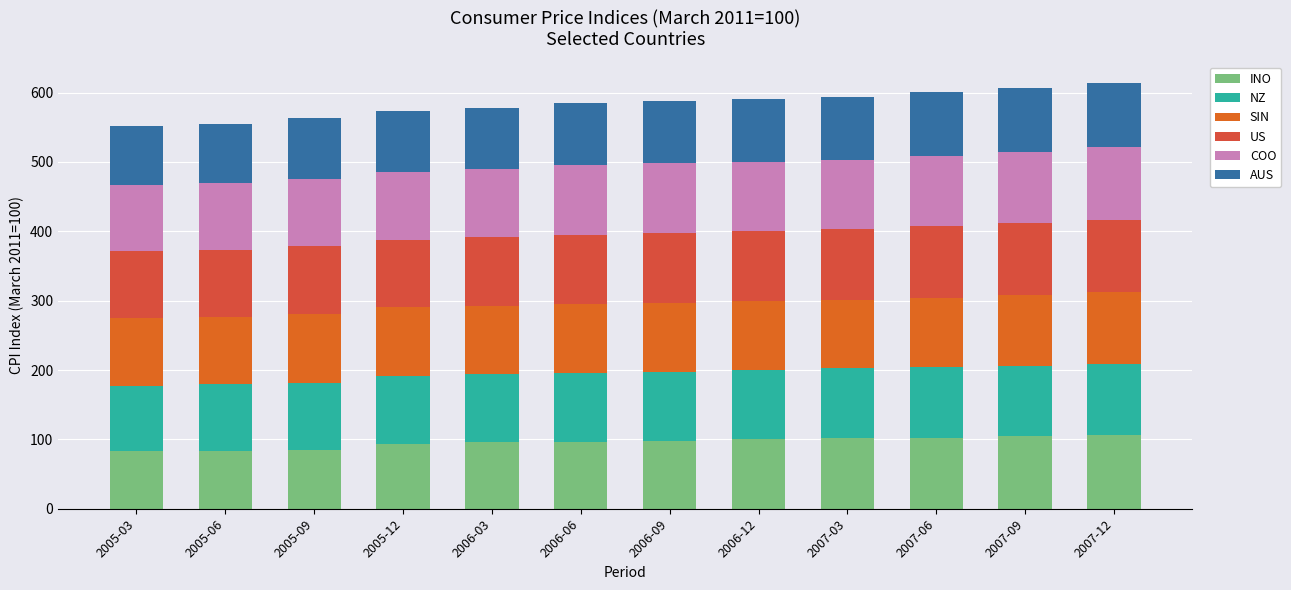

The value of US at 2006-12 is 100.0. True or false?

True